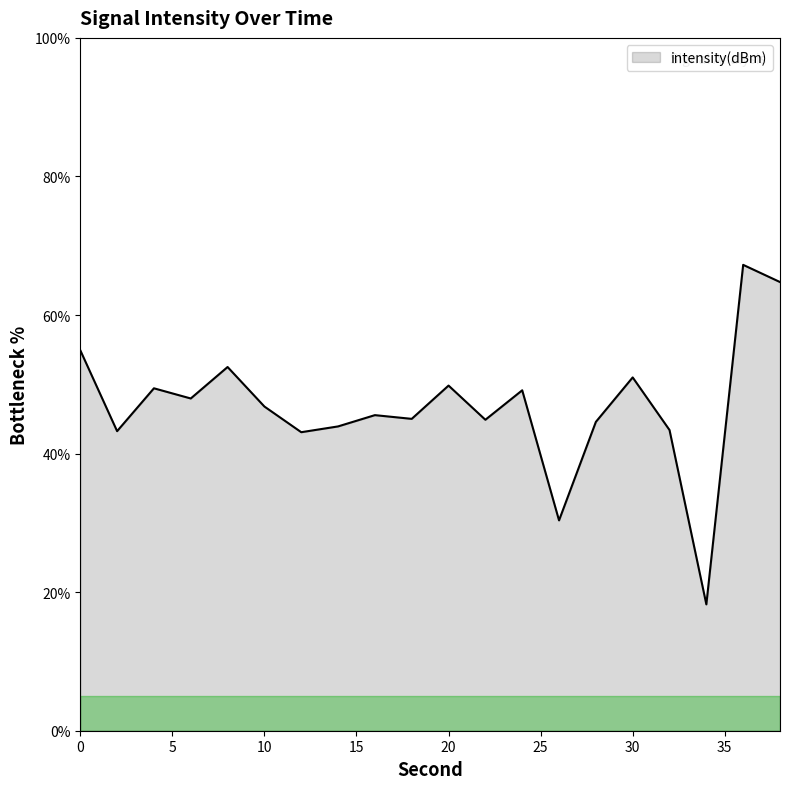

What is the difference between the maximum and minimum values?

49.0